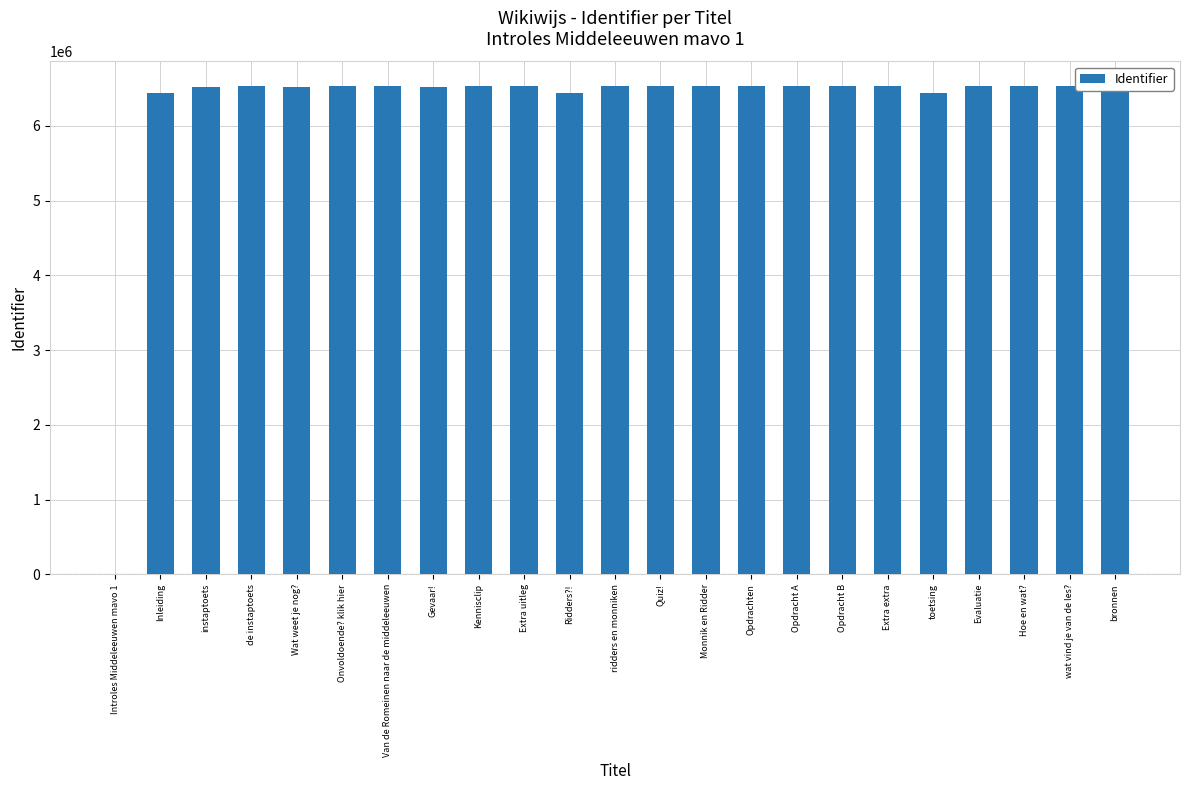

True or false: the data shows 6454160 at bronnen.

True